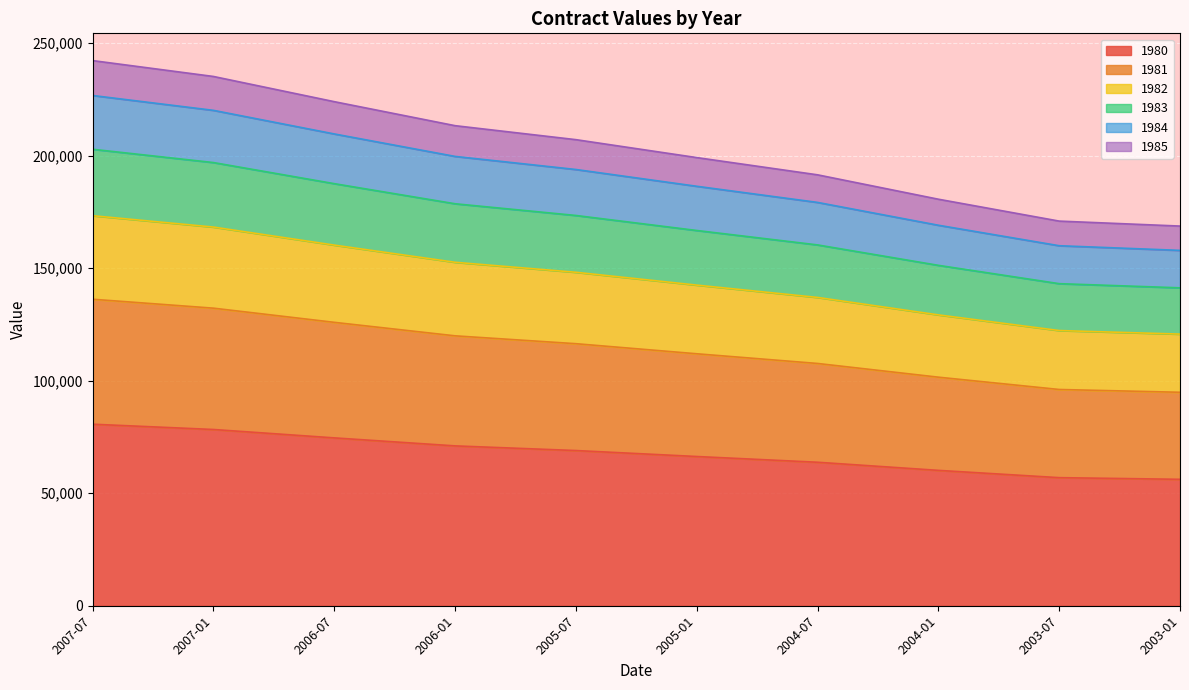

What is the total value across all series at 2005-07?

207072.1